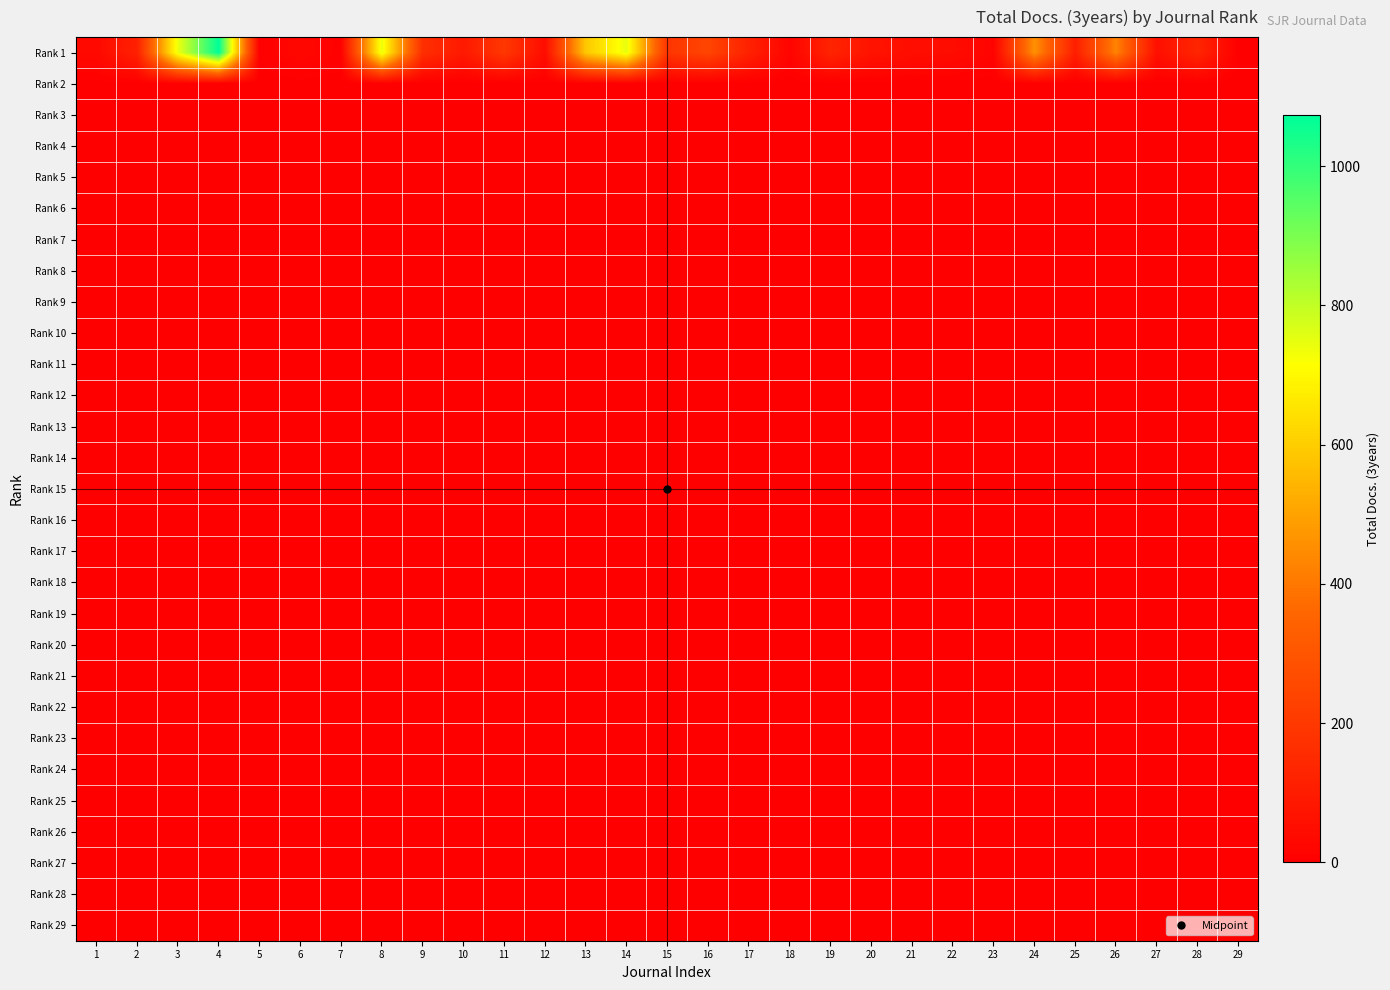

List the series in order of their peak value, lowest first.

Rank 2, Rank 3, Rank 4, Rank 5, Rank 6, Rank 7, Rank 8, Rank 9, Rank 10, Rank 11, Rank 12, Rank 13, Rank 14, Rank 15, Rank 16, Rank 17, Rank 18, Rank 19, Rank 20, Rank 21, Rank 22, Rank 23, Rank 24, Rank 25, Rank 26, Rank 27, Rank 28, Rank 29, Rank 1